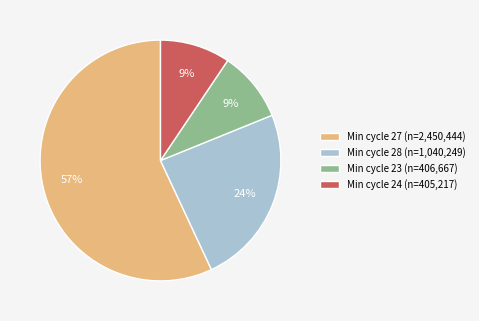

What percentage is the Min cycle 28 (n=1,040,249) slice, to the nearest percent?

24%